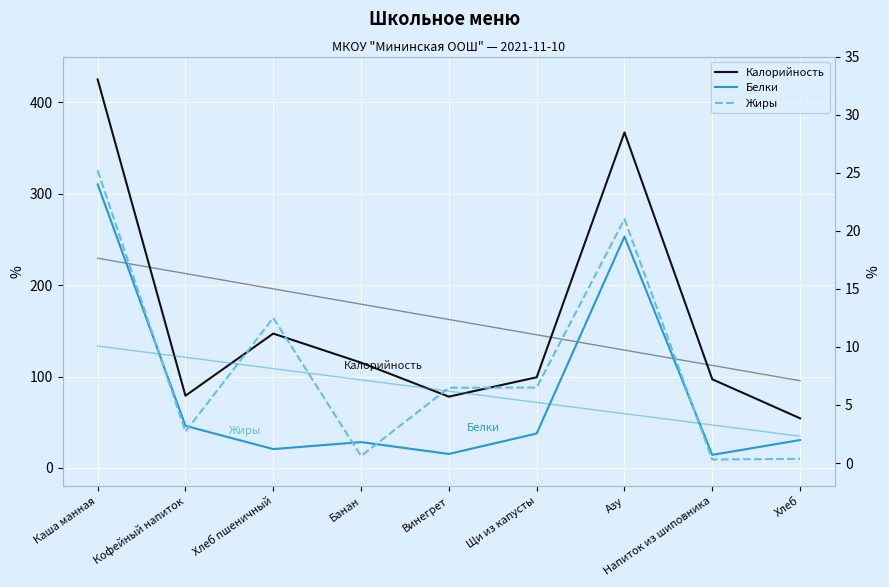

Rank the series by their maximum value, from highest to lowest.

Калорийность, Жиры, Белки